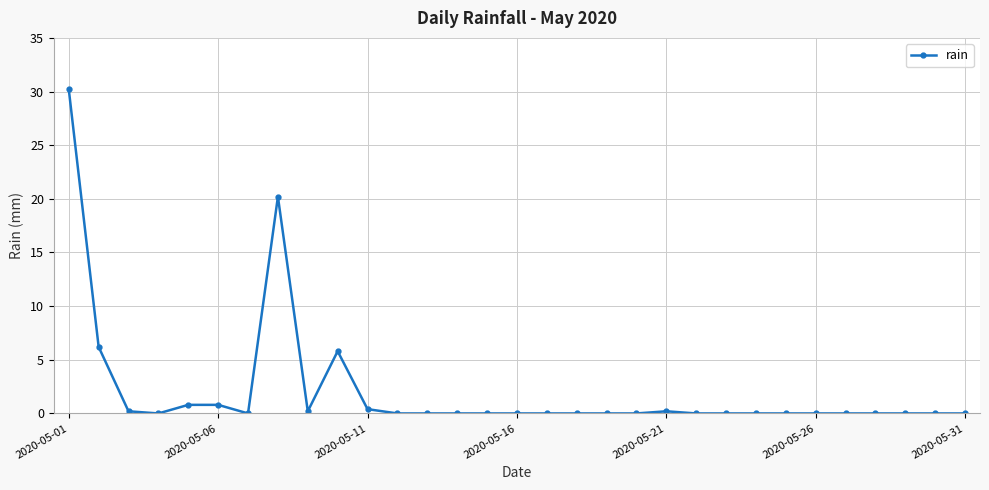

What is the difference between the maximum and minimum values?

30.2